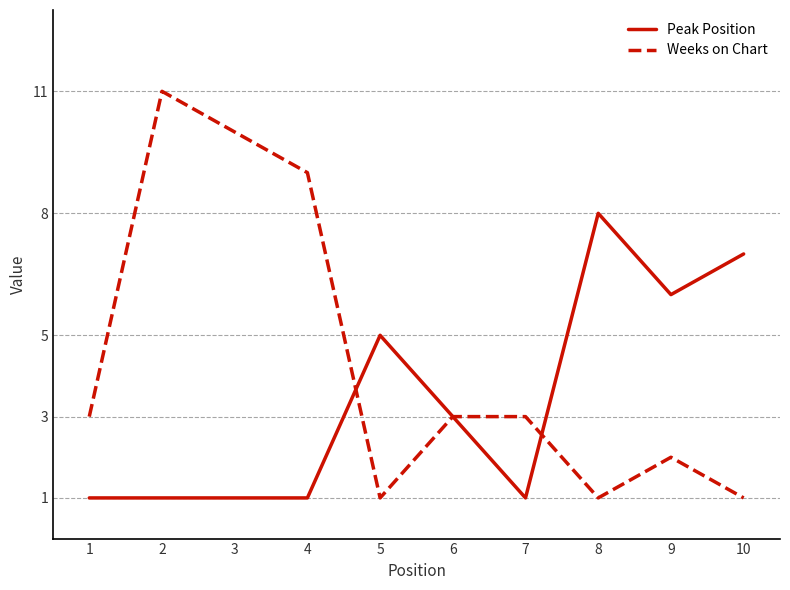

True or false: Peak Position has a value of 1 at 7.

True